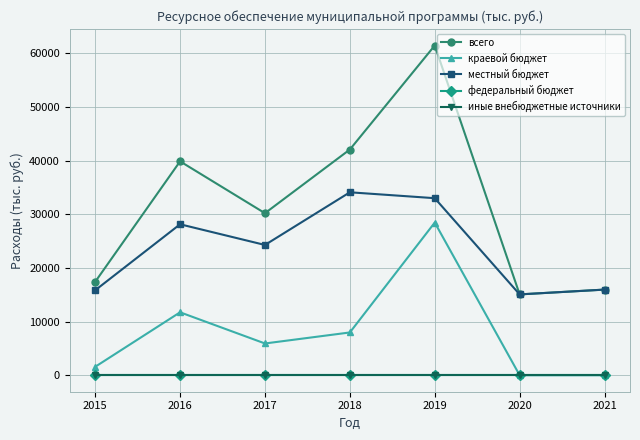

Which series has the largest total across all categories?

всего